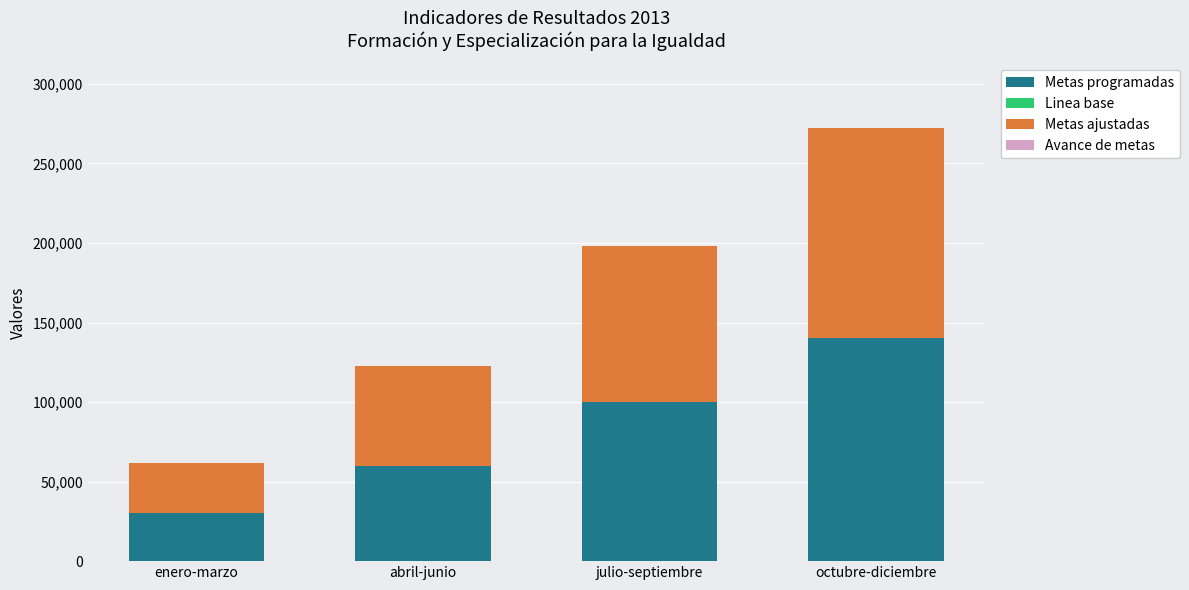

At which category is the sum across all series the highest?

octubre-diciembre